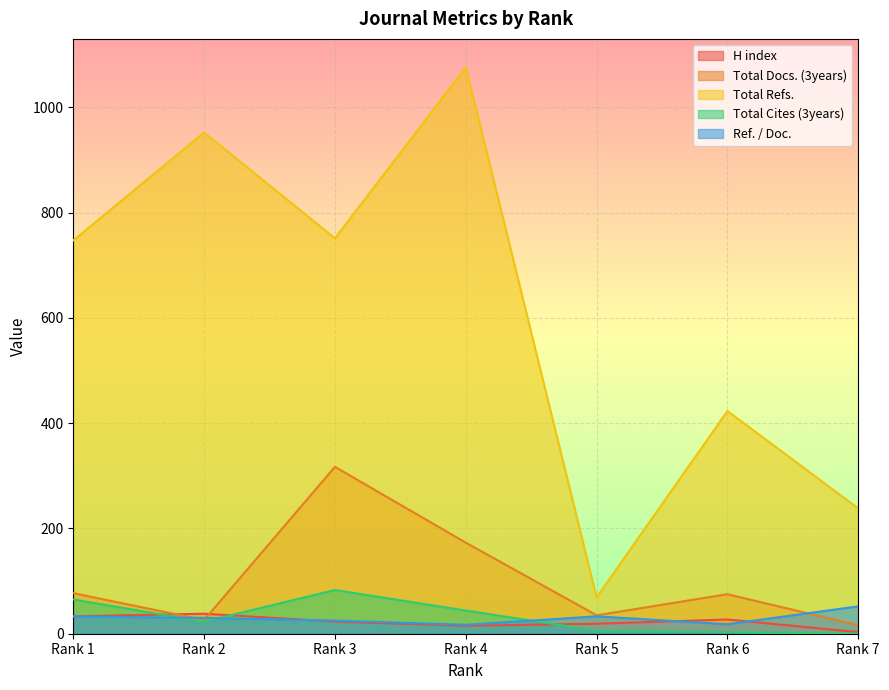

Where is the first local maximum for Total Docs. (3years)?

Rank 3